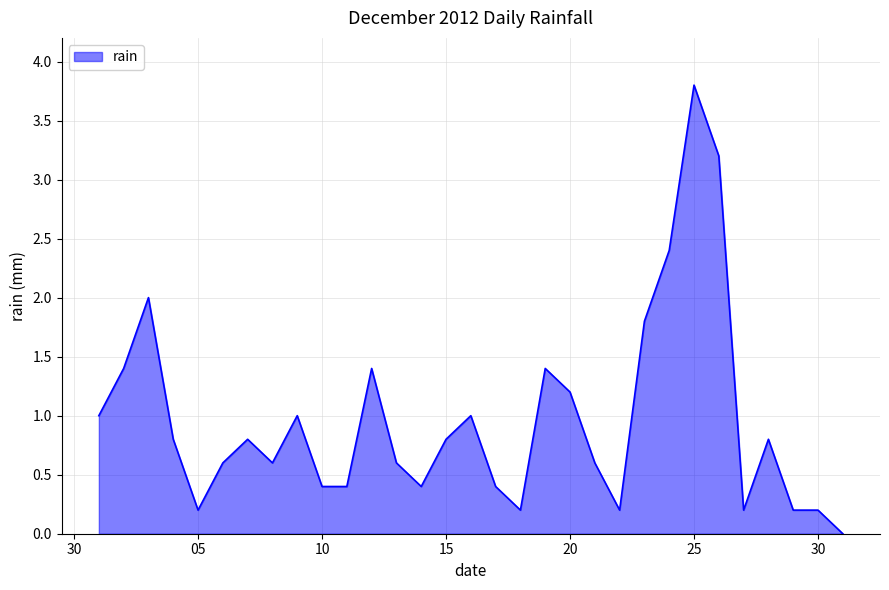

What is the greatest value displayed?

3.8